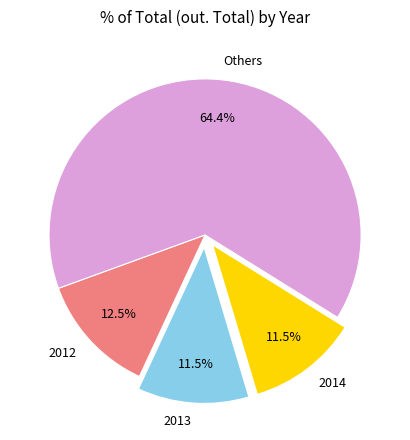

Does any single category account for the majority?

Yes